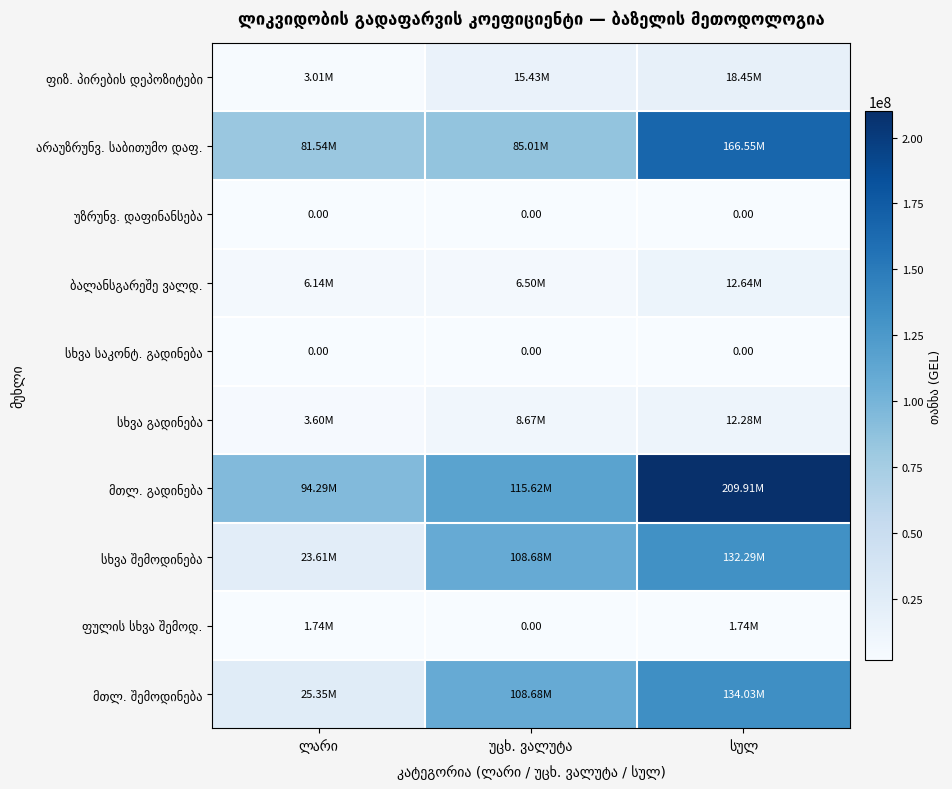

Count the number of data series in this chart.

10